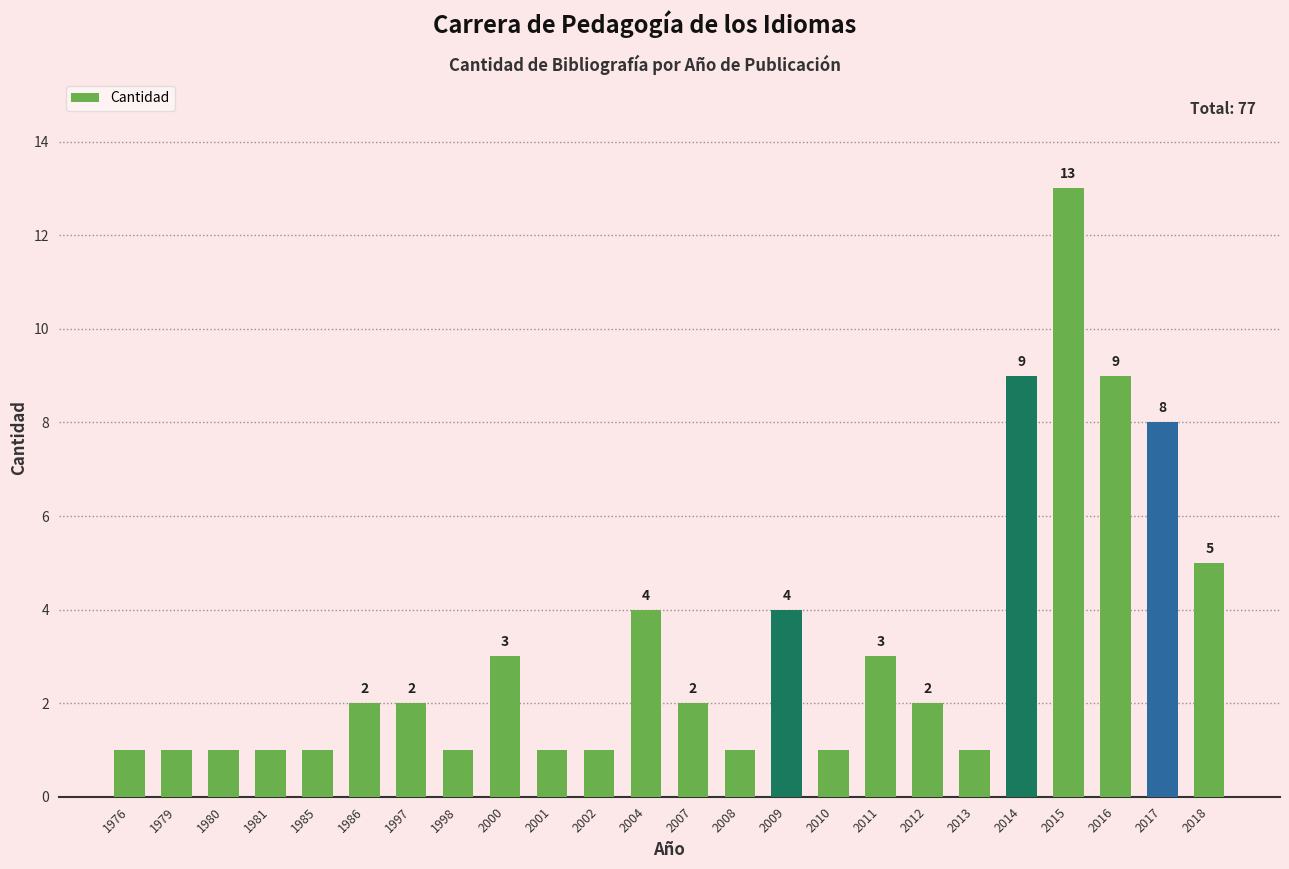

Where is the data nearest to the value 7?

2017